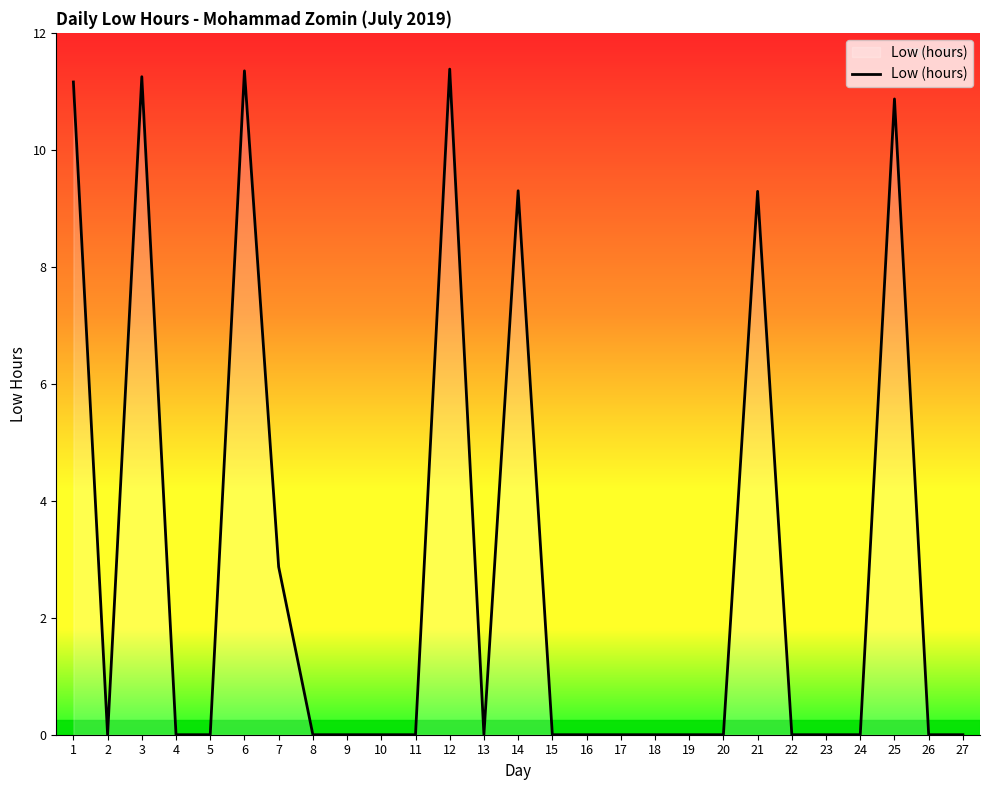

What is the ratio of the value at 21 to the value at 25?

0.9